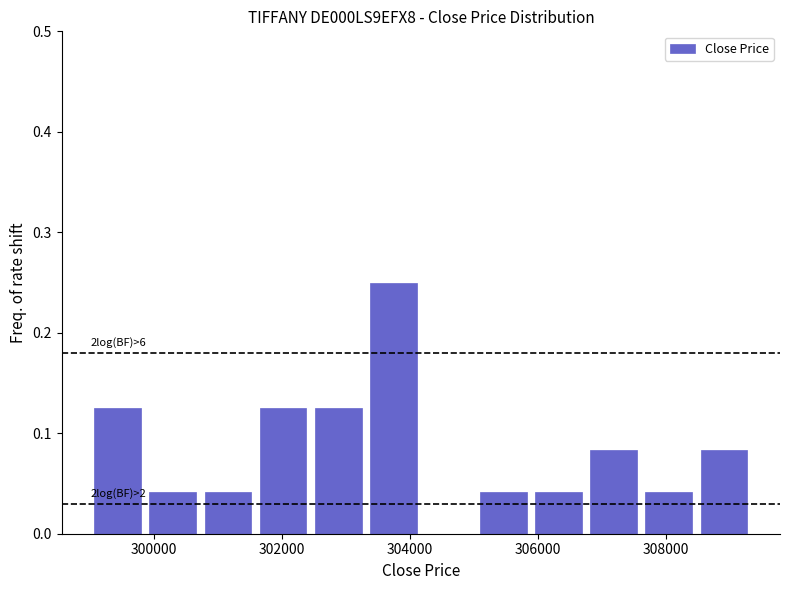

Over which range of the x-axis is the bar tallest?

303400 to 304200